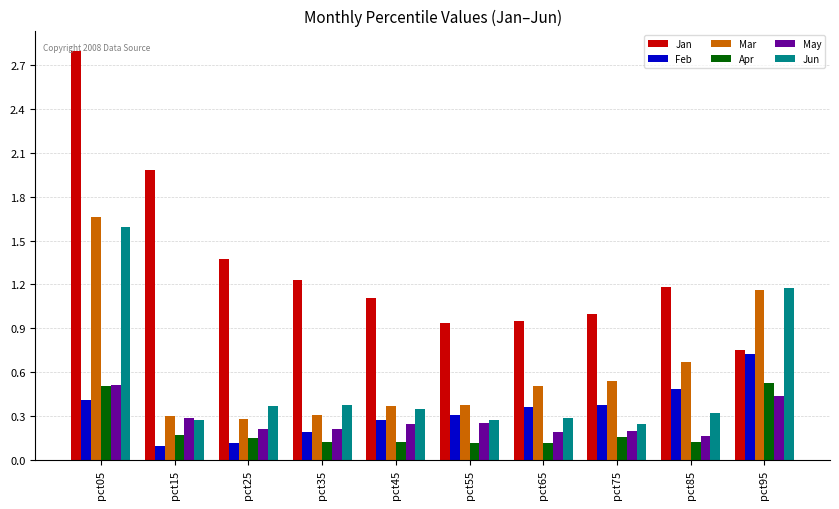

At which label does Jun reach its peak?

pct05